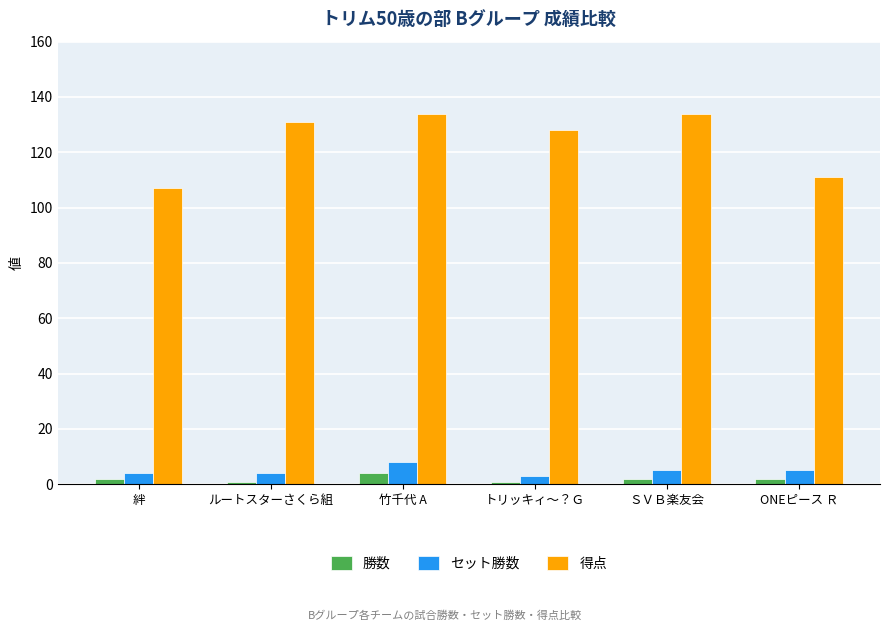

Is it true that 得点 equals 111 at ONEピース Ｒ?

True